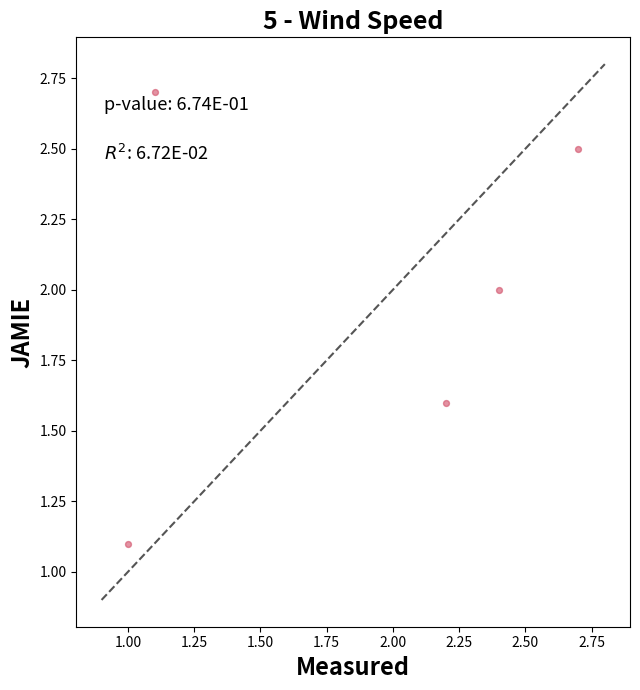

What Y value in the scatter plot is closest to 1?

1.1